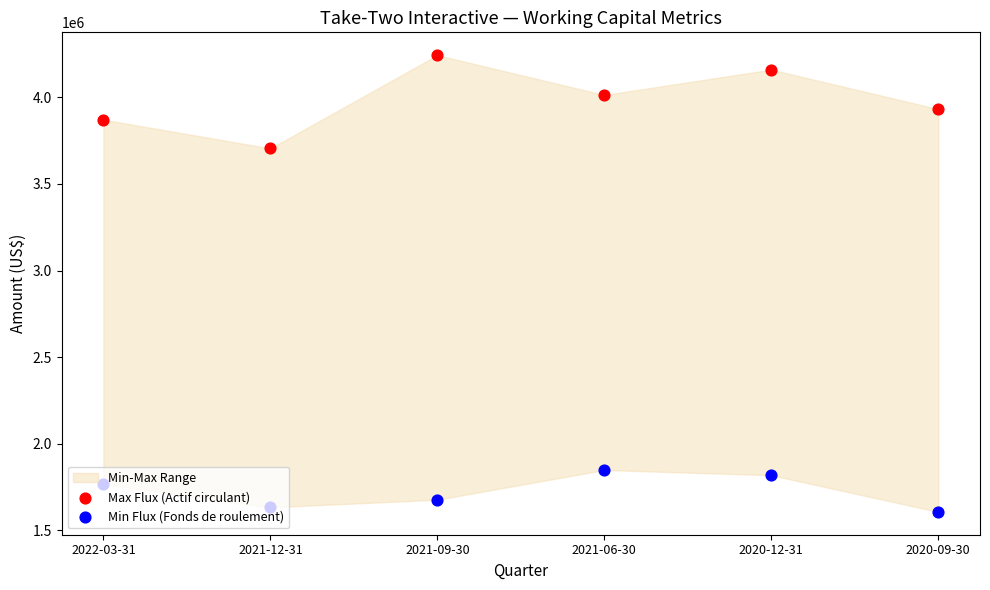

Which series has the largest total across all categories?

Max Flux (Actif circulant)